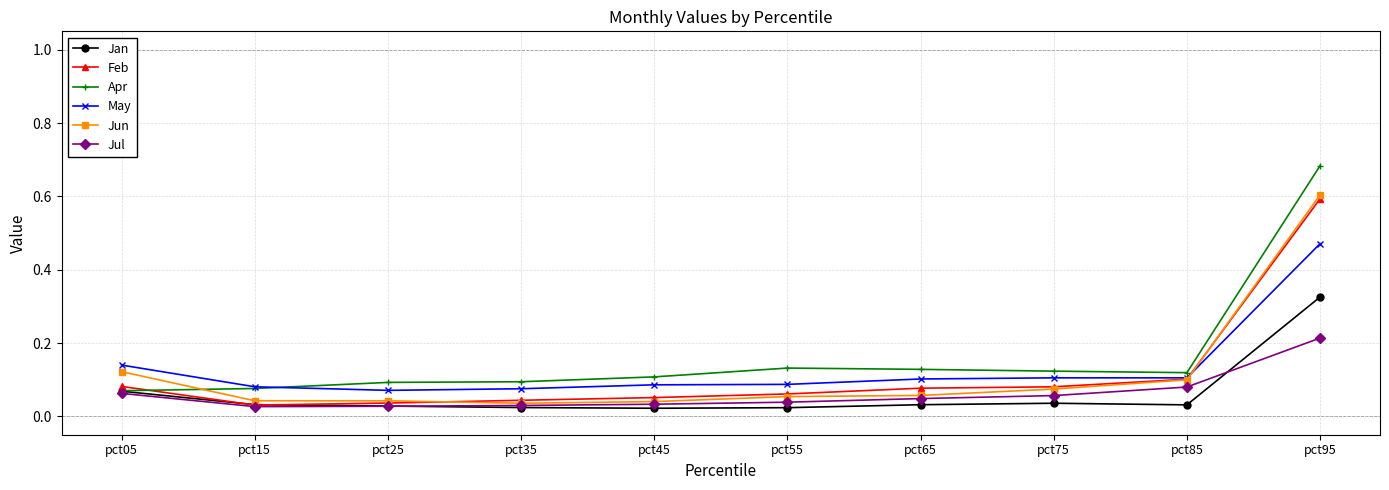

What are all the series names shown in the legend?

Jan, Feb, Apr, May, Jun, Jul